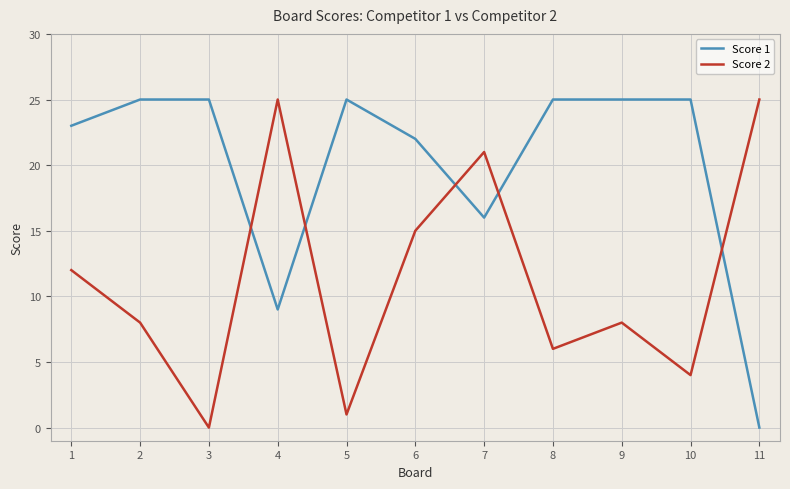

Which series has the largest total across all categories?

Score 1